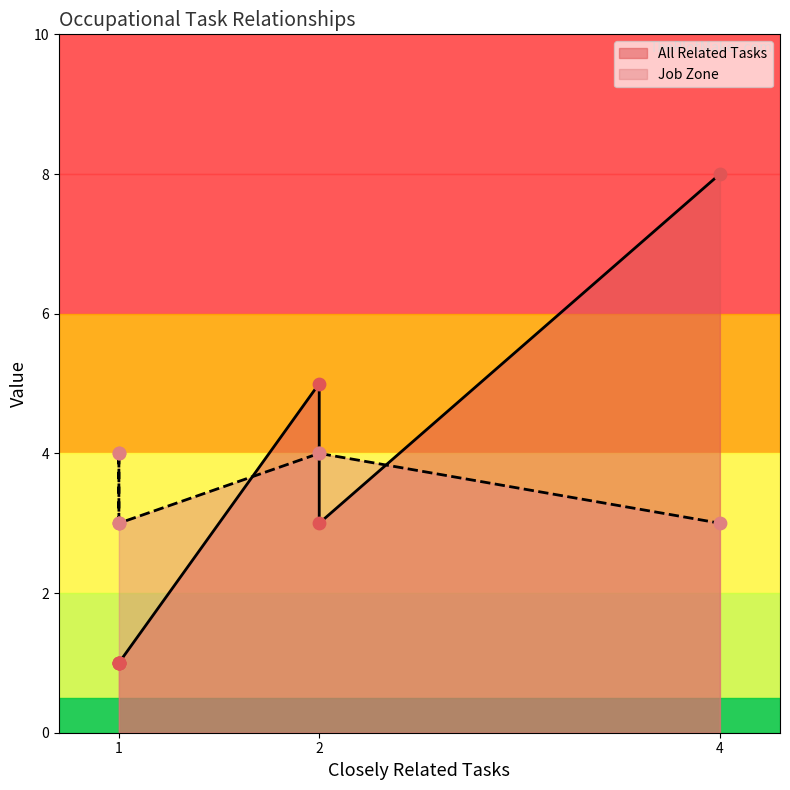

What is the total value across all series at 1?

4